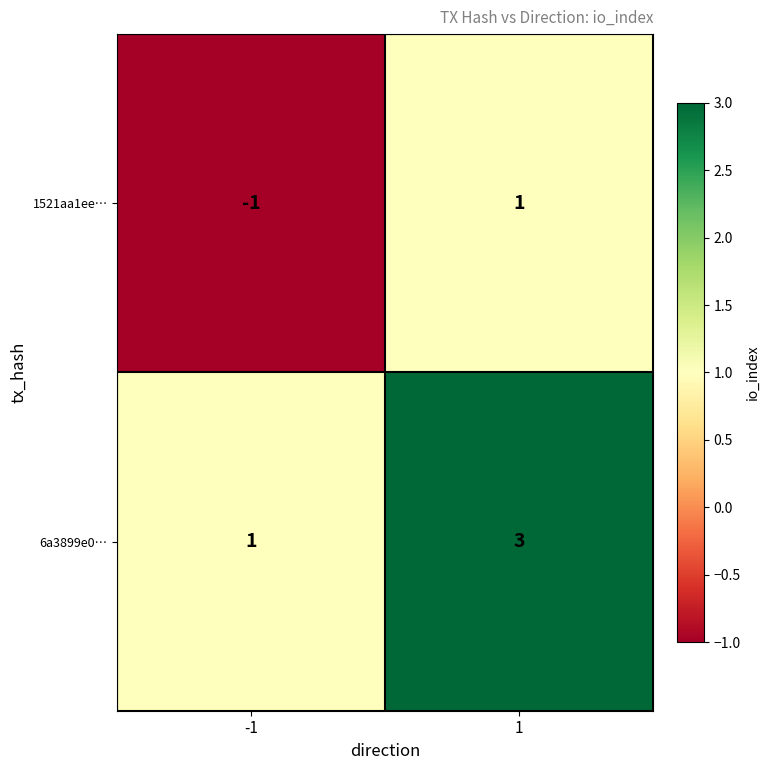

Read the 6a3899e0… value at 1.

3